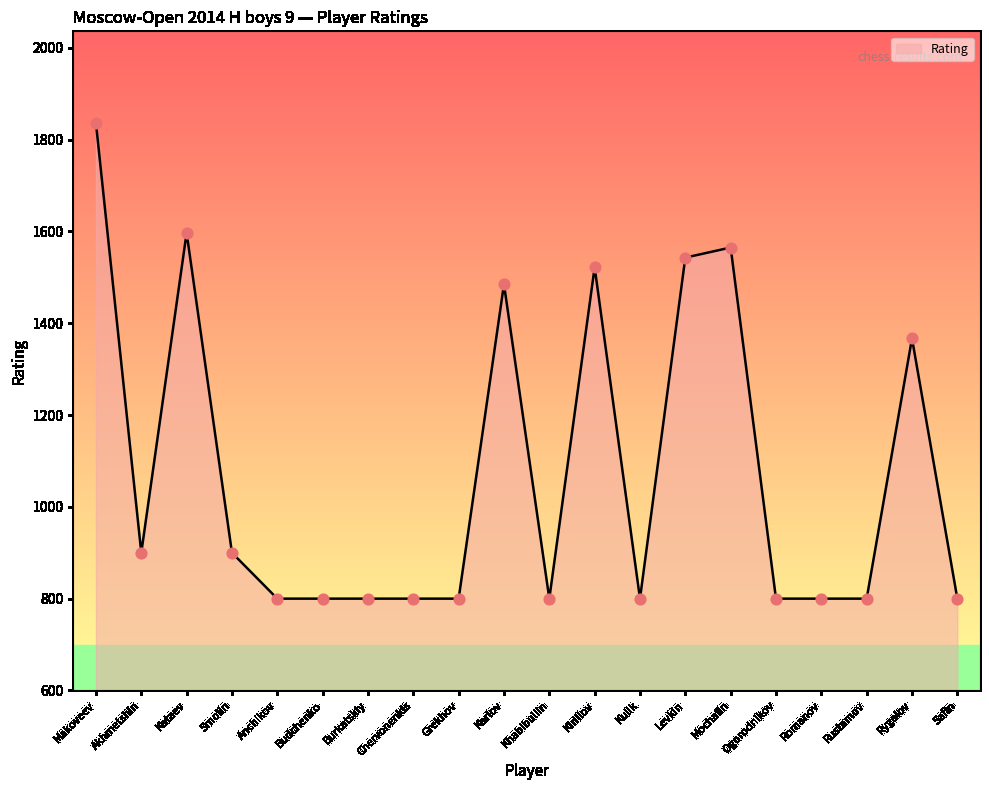

Which has a higher value, Rustamov or Kirillov?

Kirillov